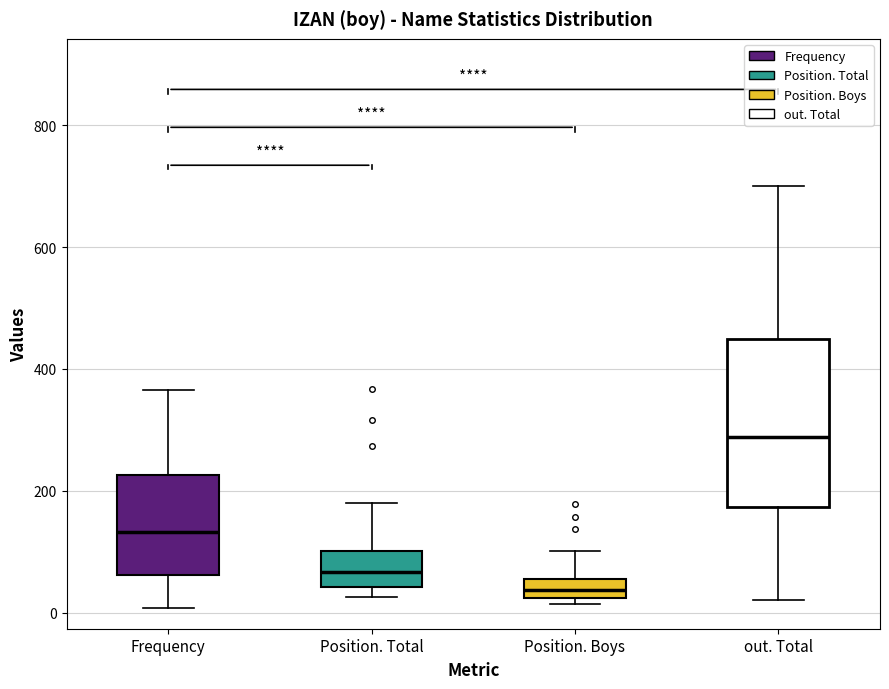

Reading left to right, transcribe this box plot: for each box, give where its median line is, the range the box spans, and where its two whiskers end, as read against the y-axis. The values are not printed on the chart, so give them approximately, as read against the axis.

Frequency: median 140, box 60 to 220, whiskers 0 to 360
Position. Total: median 60, box 40 to 100, whiskers 20 to 180
Position. Boys: median 40, box 20 to 60, whiskers 20 (just below the box's lower edge) to 100
out. Total: median 280, box 180 to 440, whiskers 20 to 700